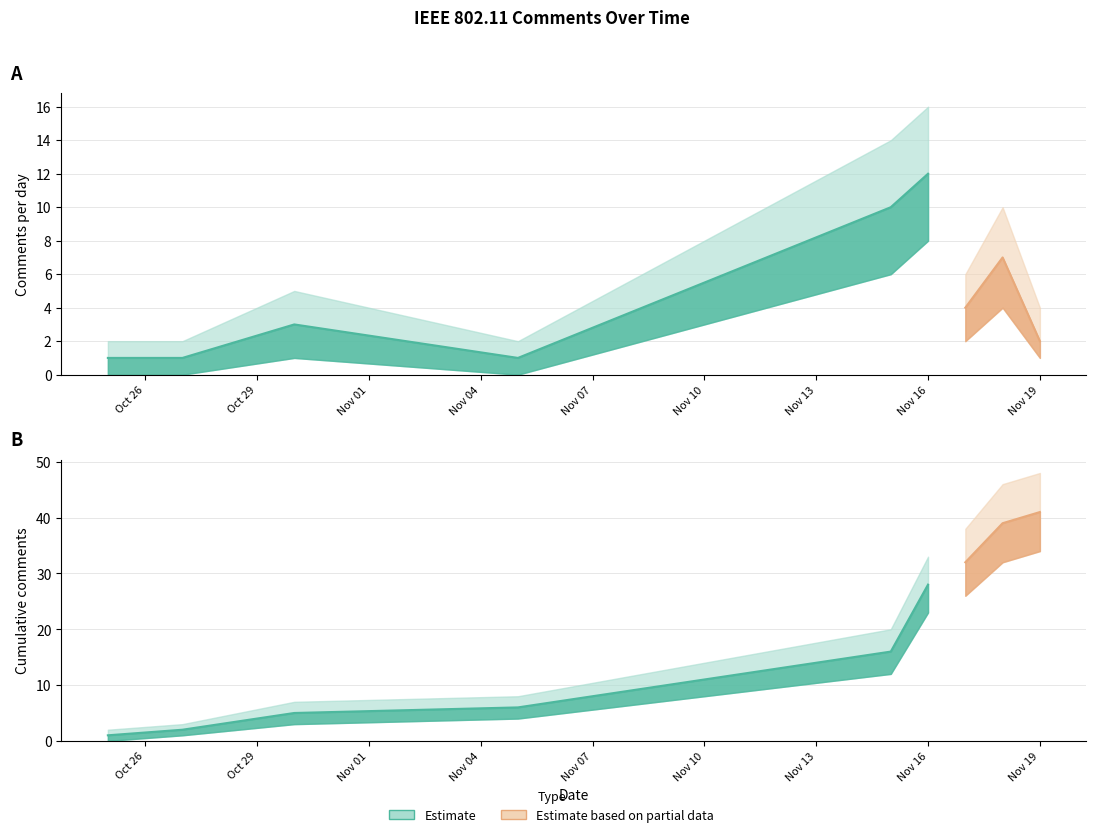

At which label is Comments per Day closest to 6?

2018-11-18